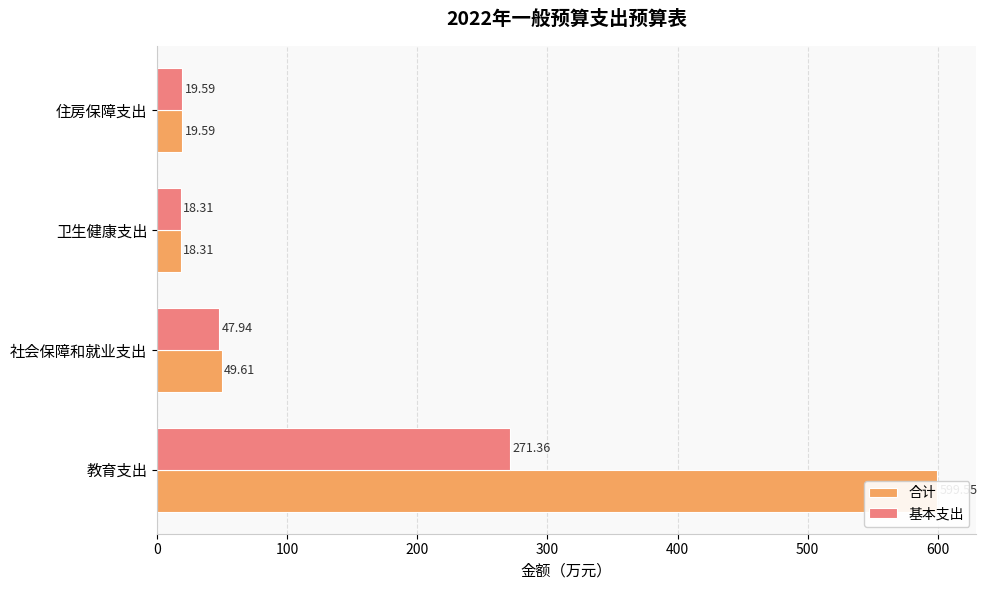

What are all the series names shown in the legend?

合计, 基本支出